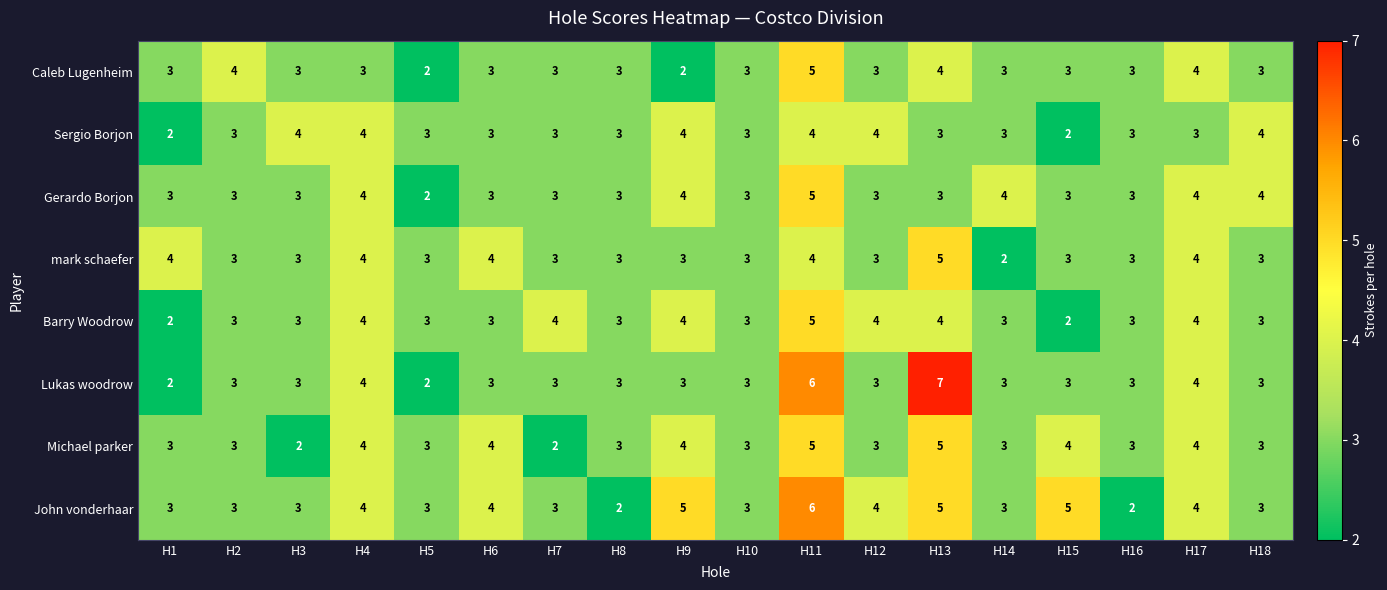

What is the highest value of the mark schaefer series?

5